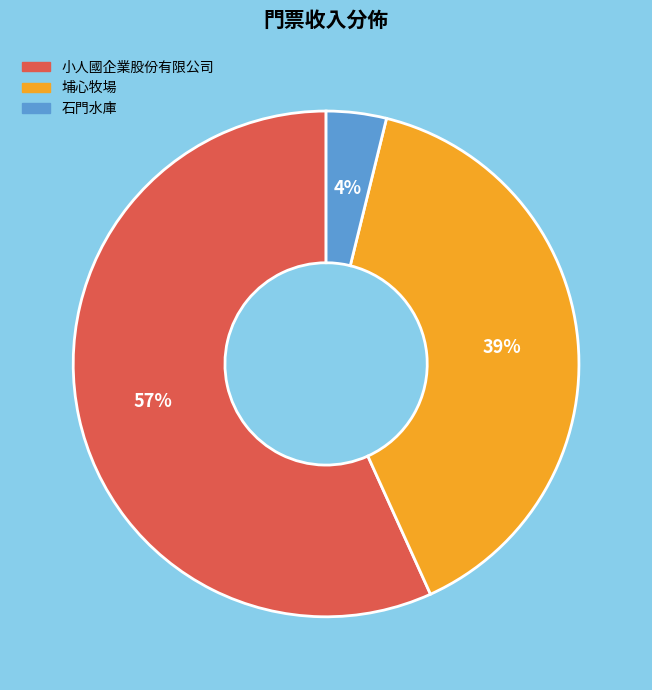

To the nearest percent, what portion does 小人國企業股份有限公司 represent?

57%